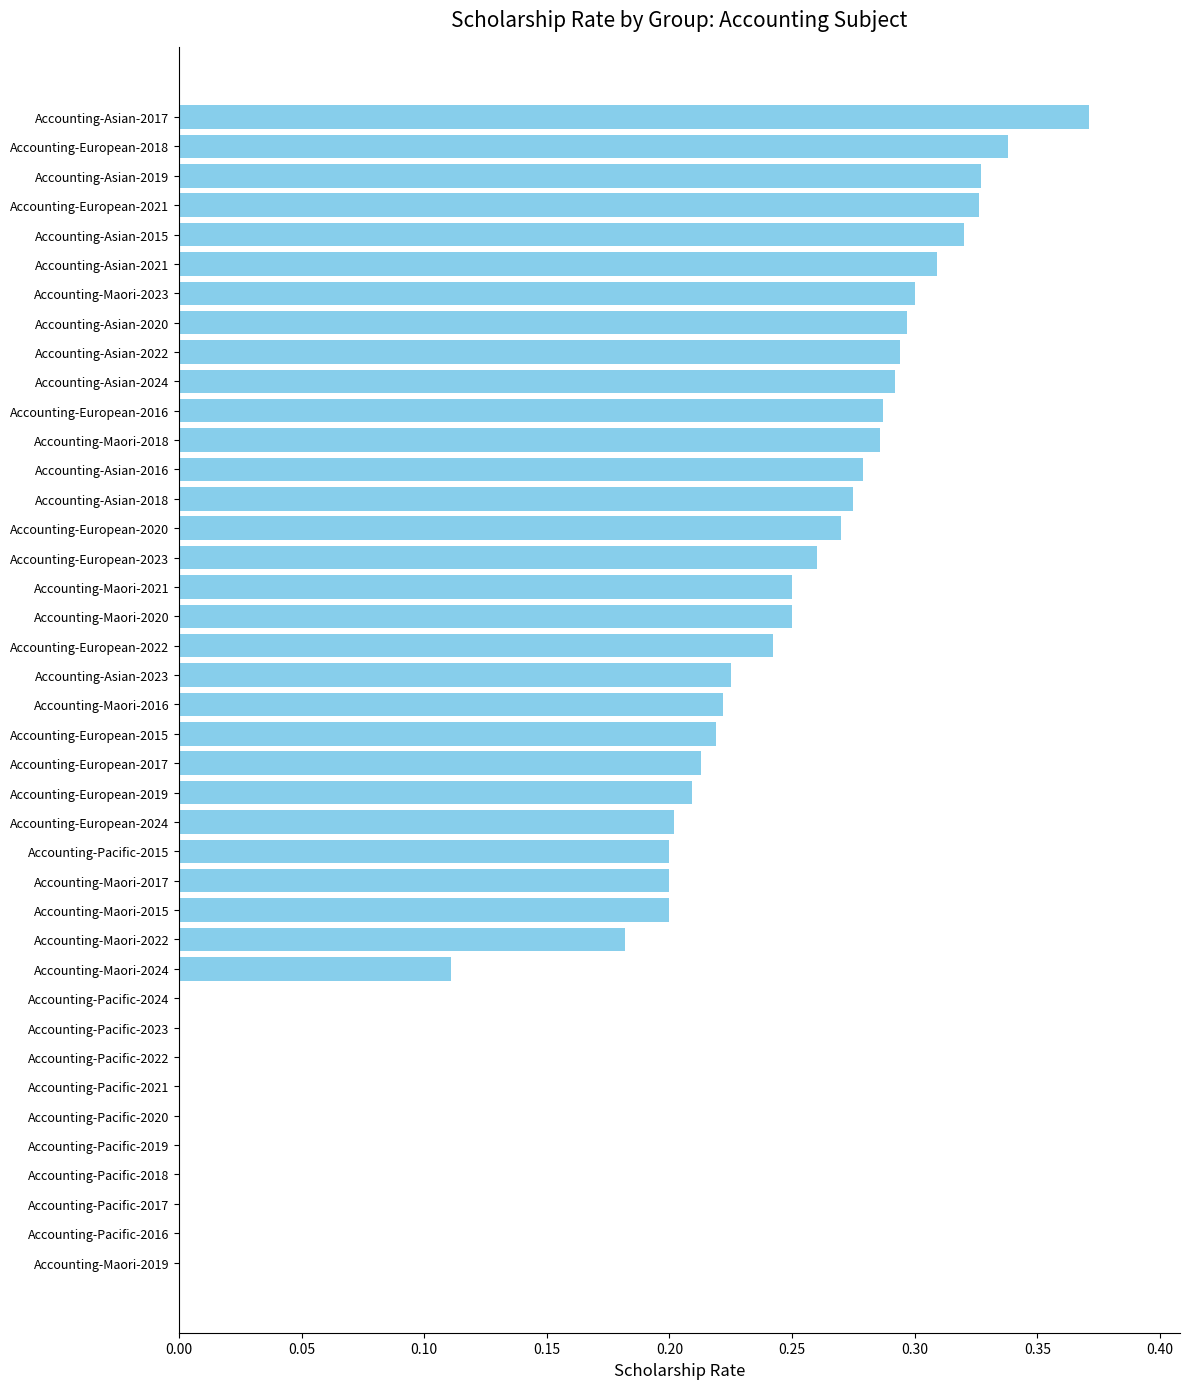

Count the values in the range 0 to 1.

40